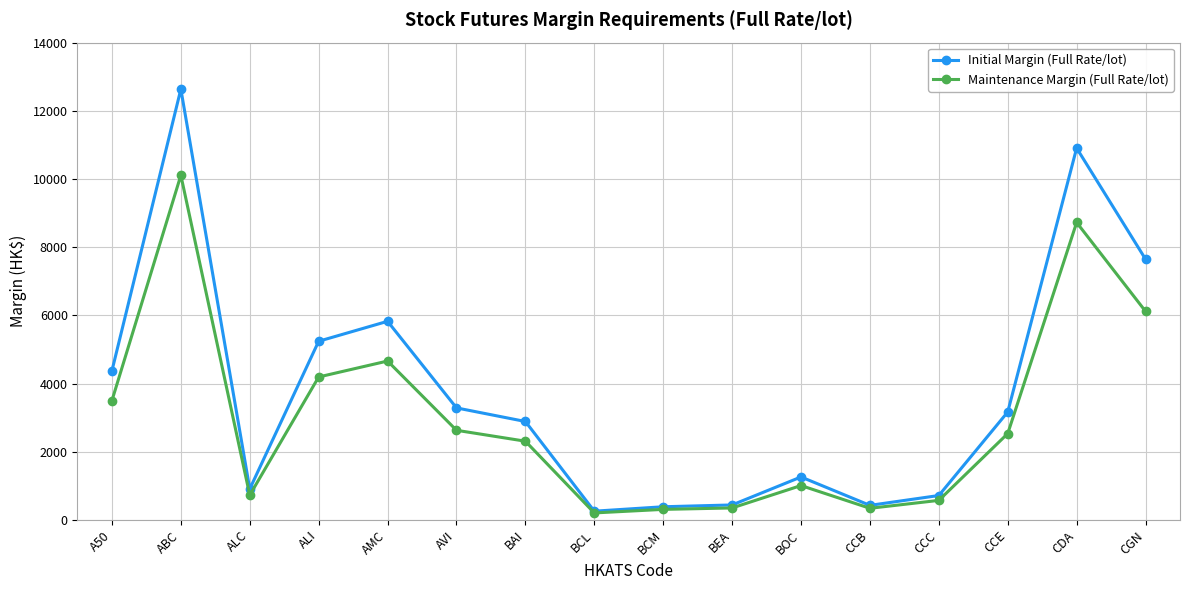

True or false: Initial Margin (Full Rate/lot) has more than 0 points higher than both neighbors.

True